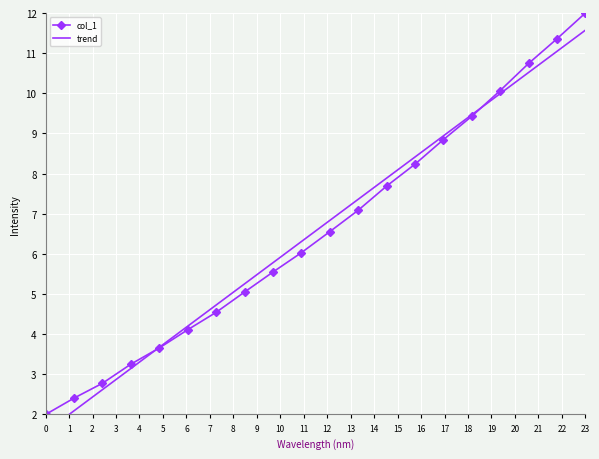

What is the sum of all trend values?

131.4